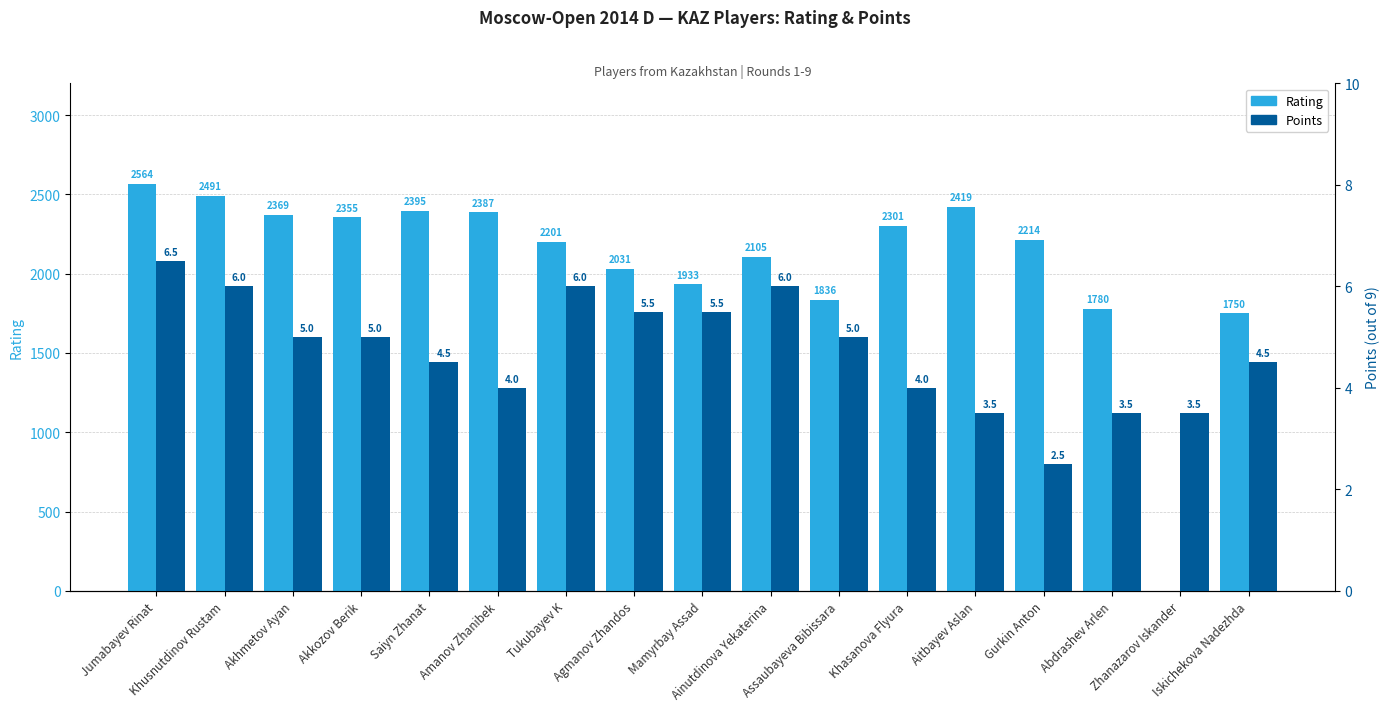

Is it true that Rating equals 2395.0 at Saiyn Zhanat?

True